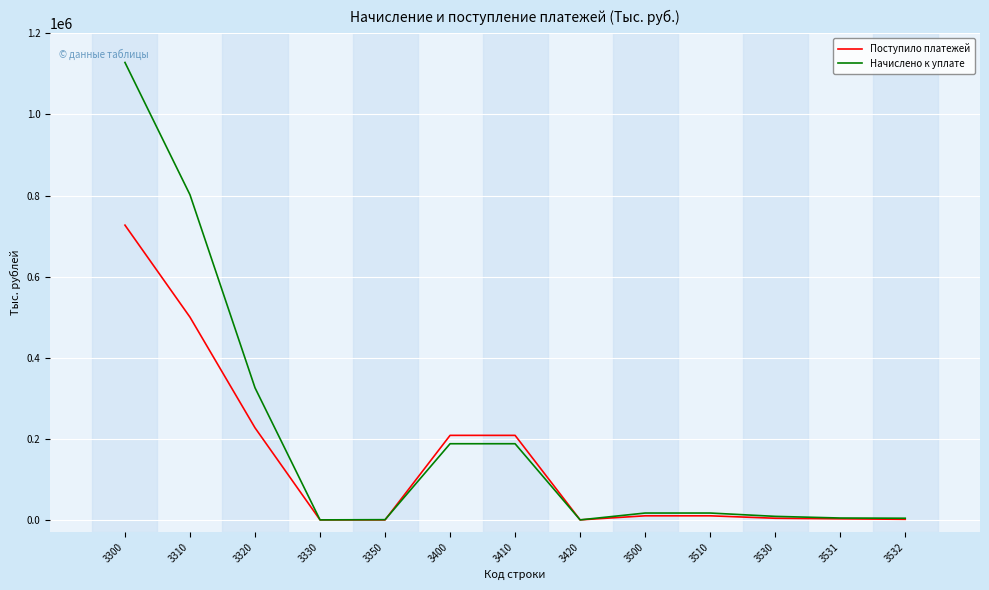

List the series in order of their peak value, lowest first.

Поступило платежей, Начислено к уплате